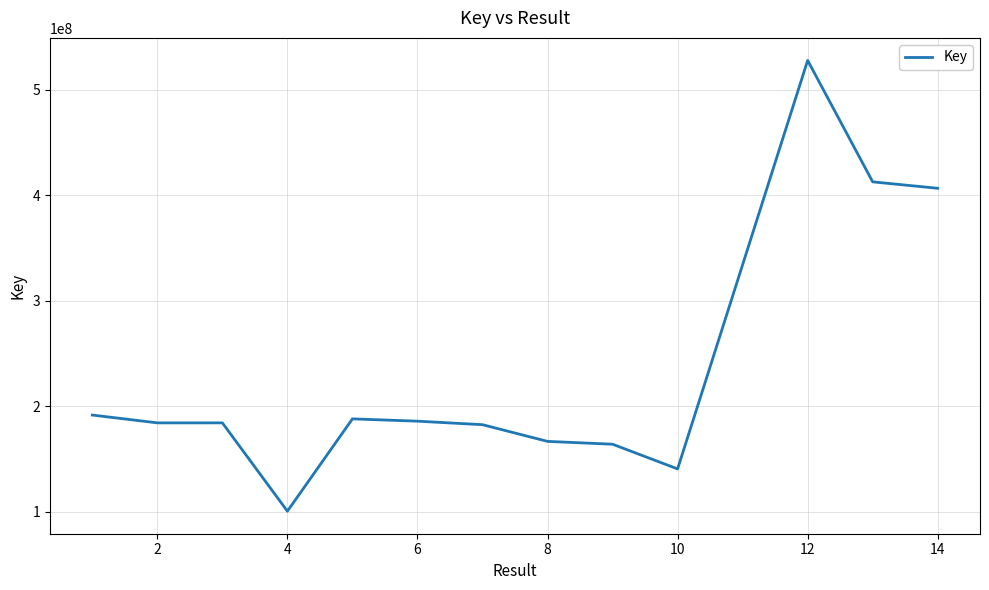

What is the minimum value shown in the chart?

100403688